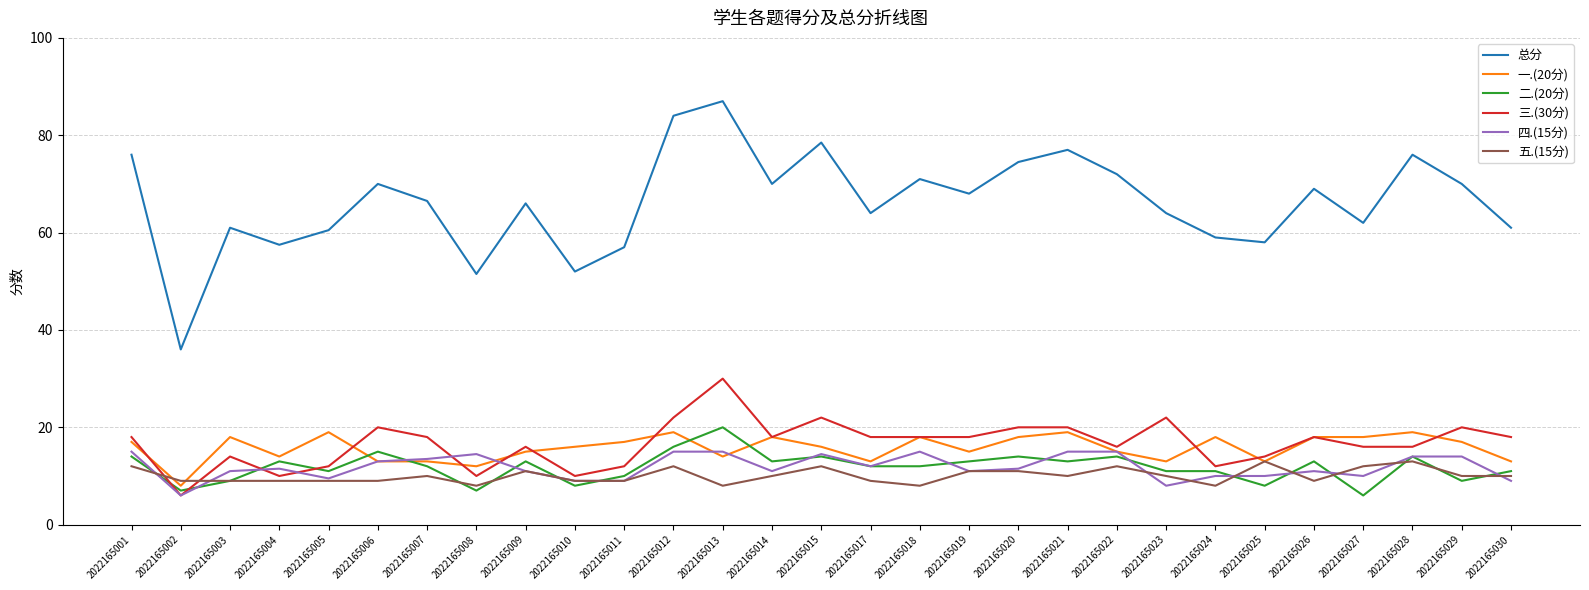

The value of 四.(15分) at 2022165025 is 10.0. True or false?

True